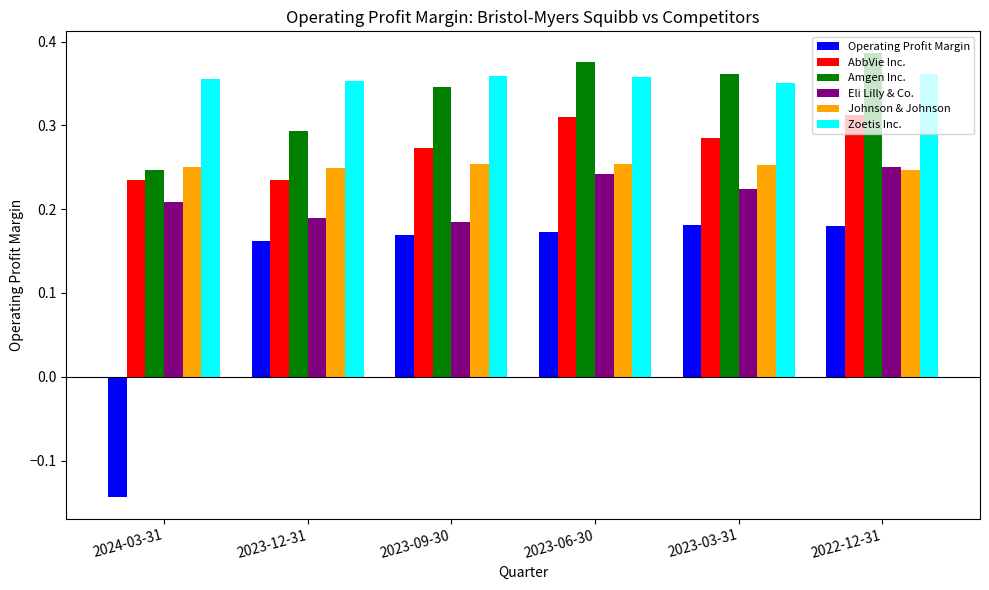

The value of Operating Profit Margin at 2024-03-31 is -0.2. True or false?

False